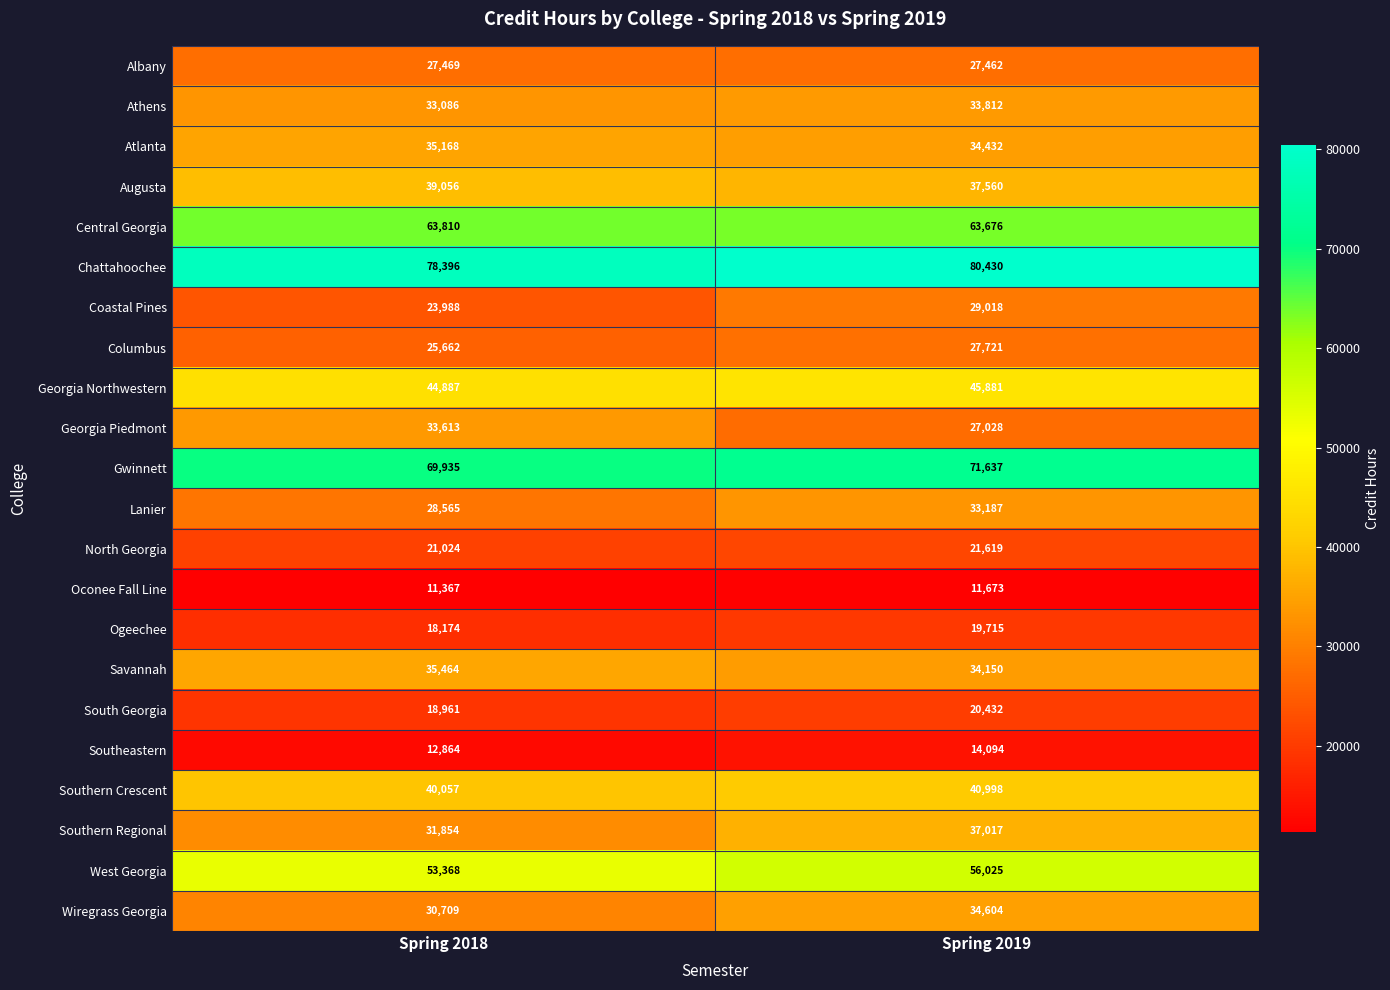

What value does the Wiregrass Georgia series have at Spring 2019, to the nearest 100?

34600